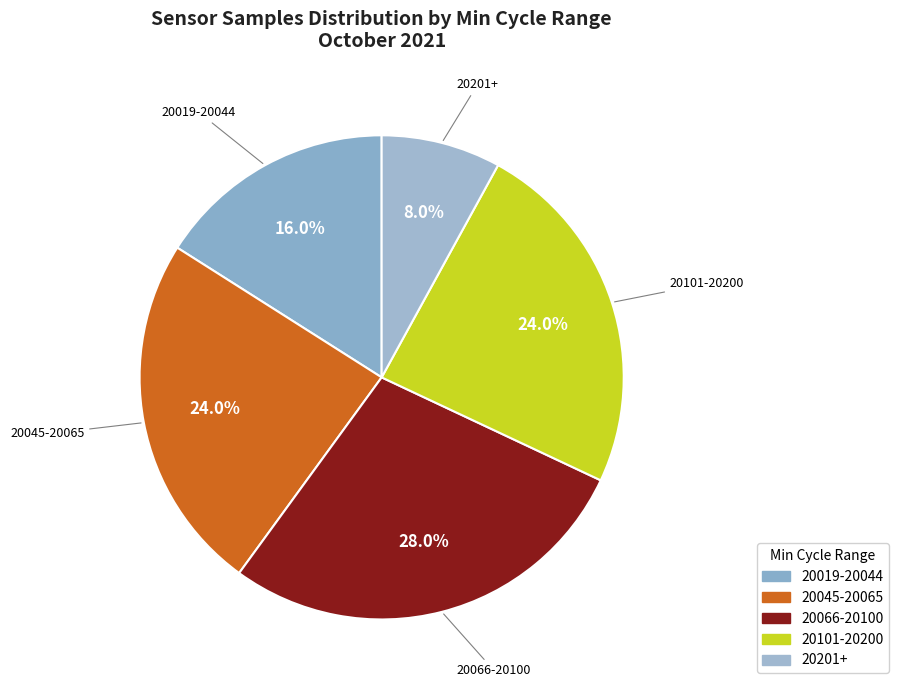

What percentage do 20201+ and 20066-20100 together represent?

36.0%